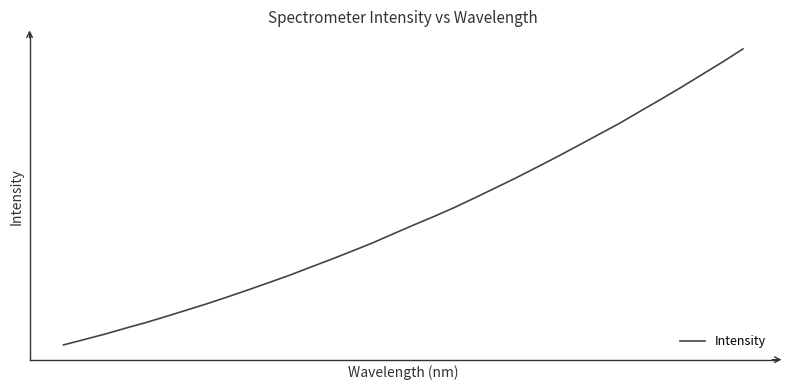

What is the value of the 18th point from the left?

4177.3